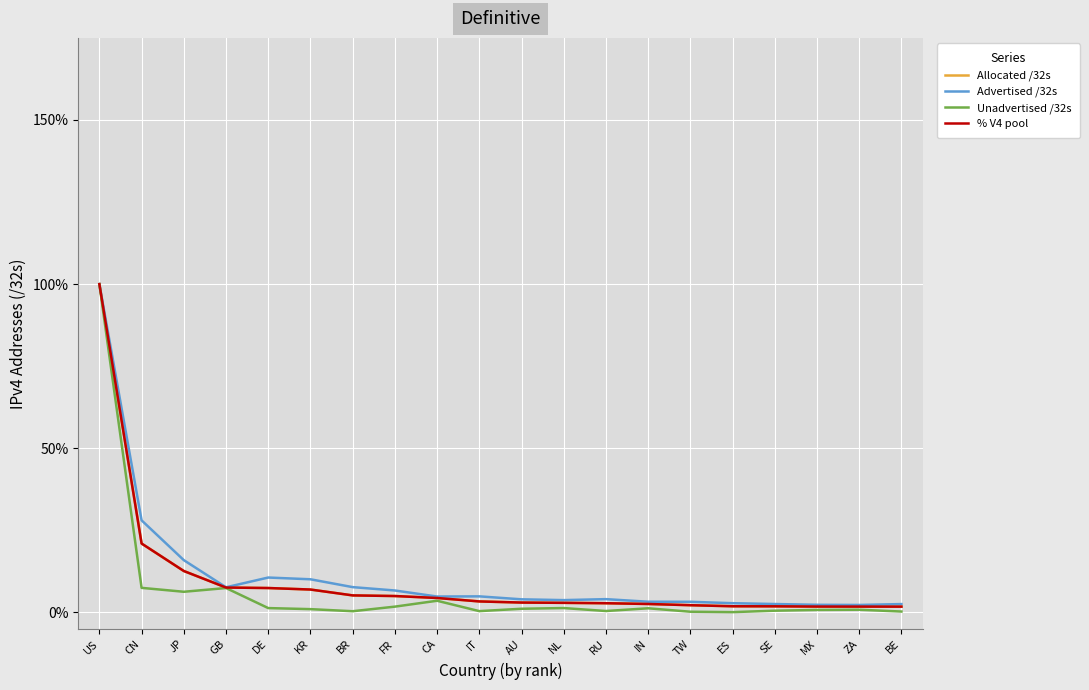

What is the maximum value shown in the chart?

100.0